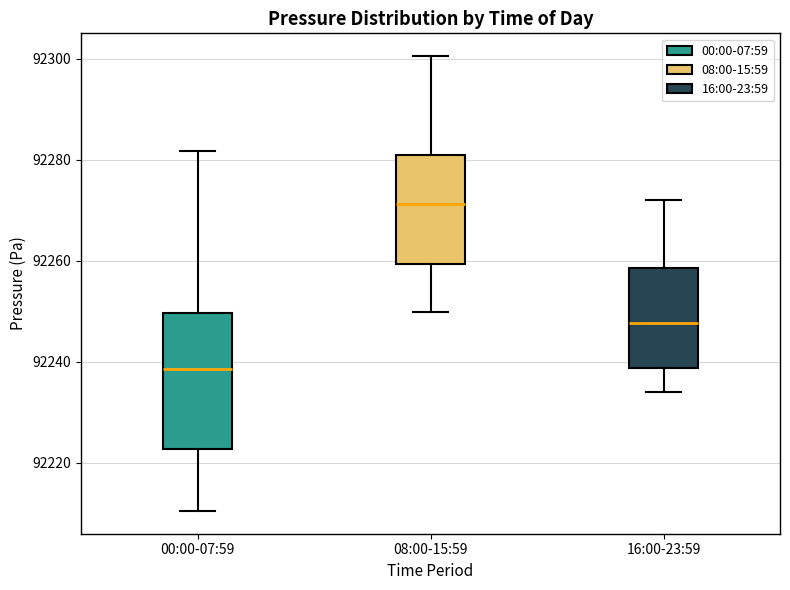

Which box has the lowest median line?

00:00-07:59